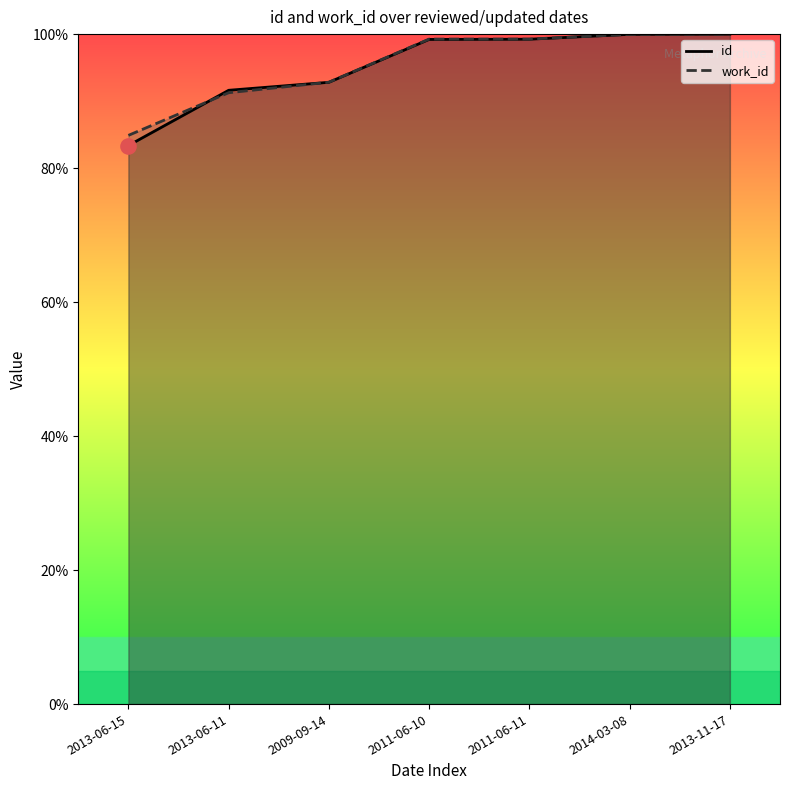

Is the value of id at 2013-06-15 greater than the value of work_id at 2013-11-17?

No